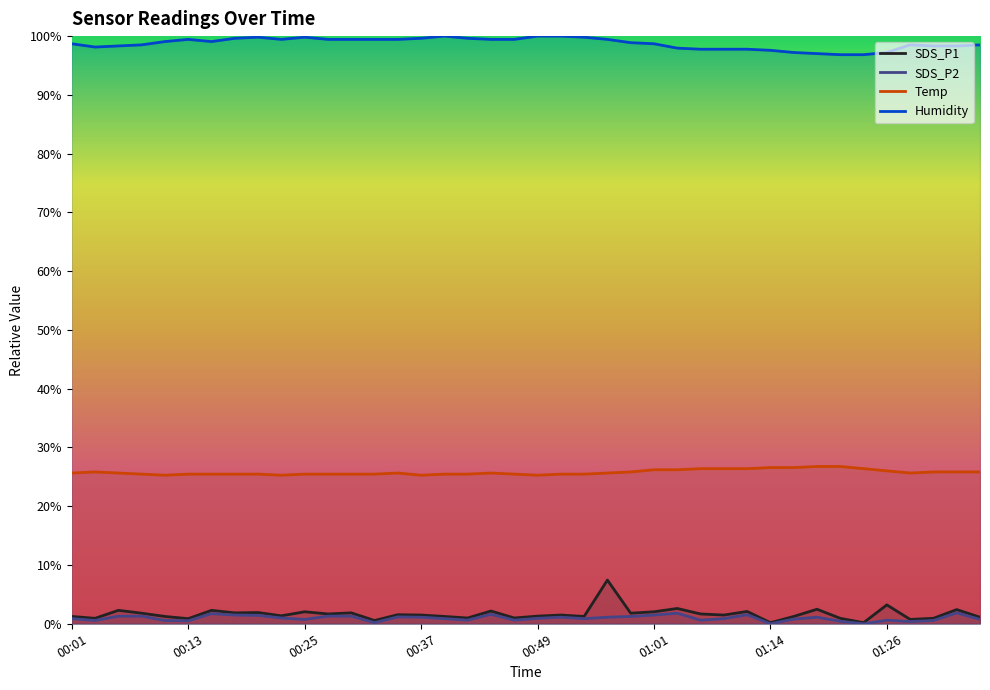

True or false: Temp and Humidity intersect in this chart.

False